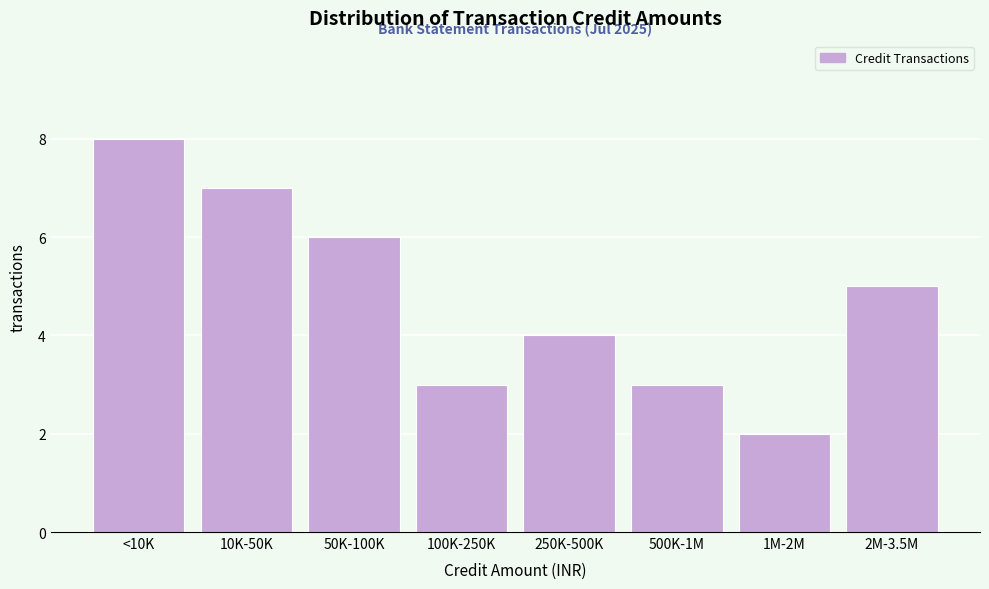

Reading left to right, transcribe all the data shown in this chart.

<10K=8	10K-50K=7	50K-100K=6	100K-250K=3	250K-500K=4	500K-1M=3	1M-2M=2	2M-3.5M=5